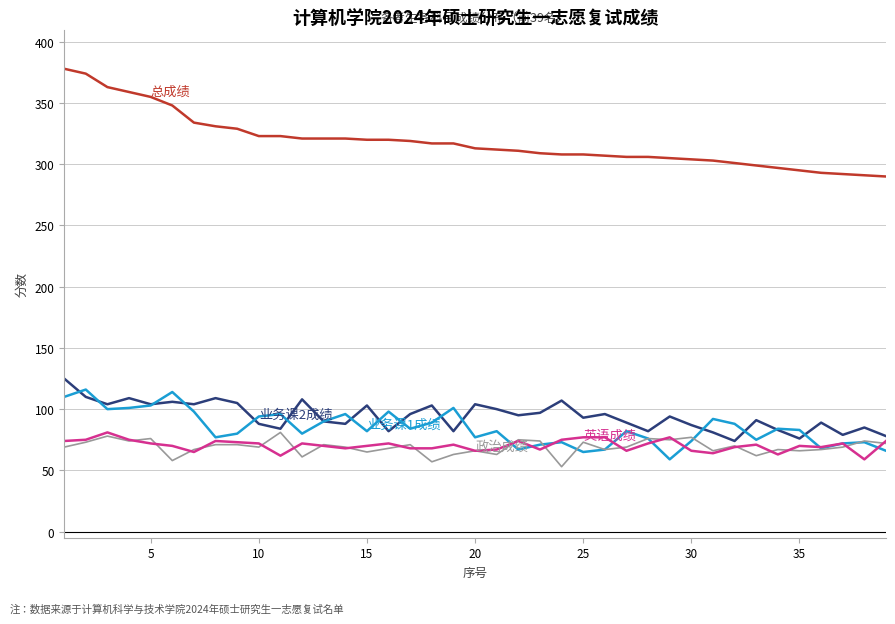

What is the maximum value shown in the chart?

378